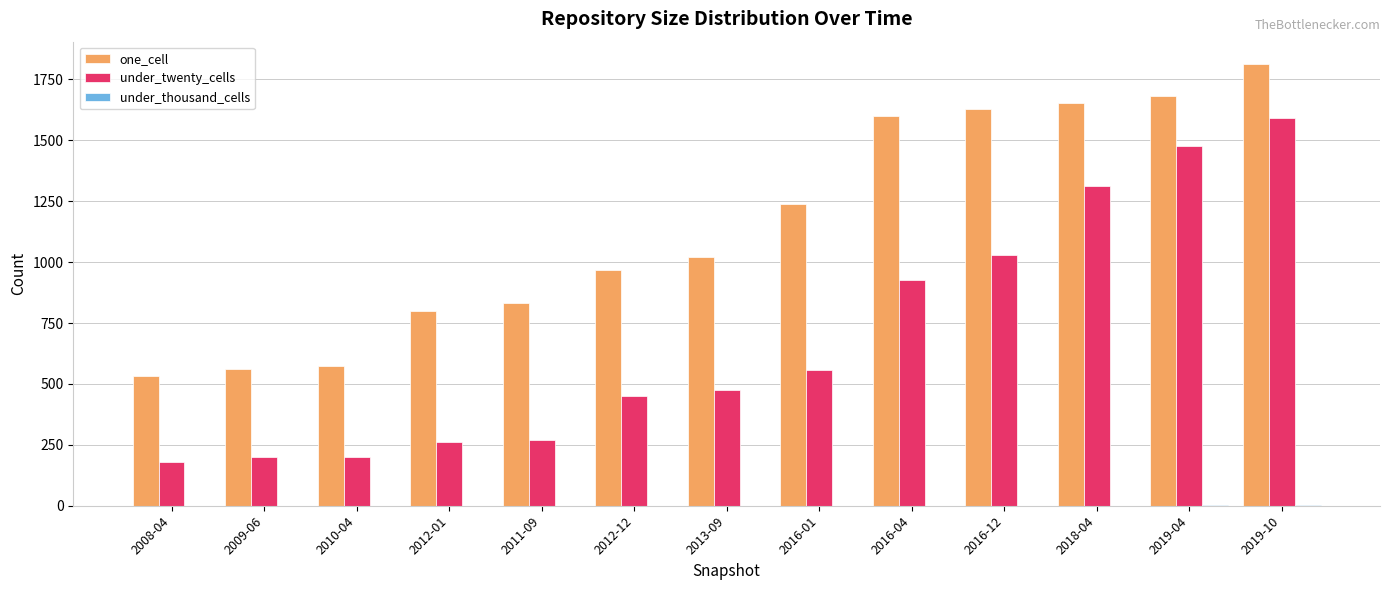

At which category is the sum across all series the highest?

2019-10